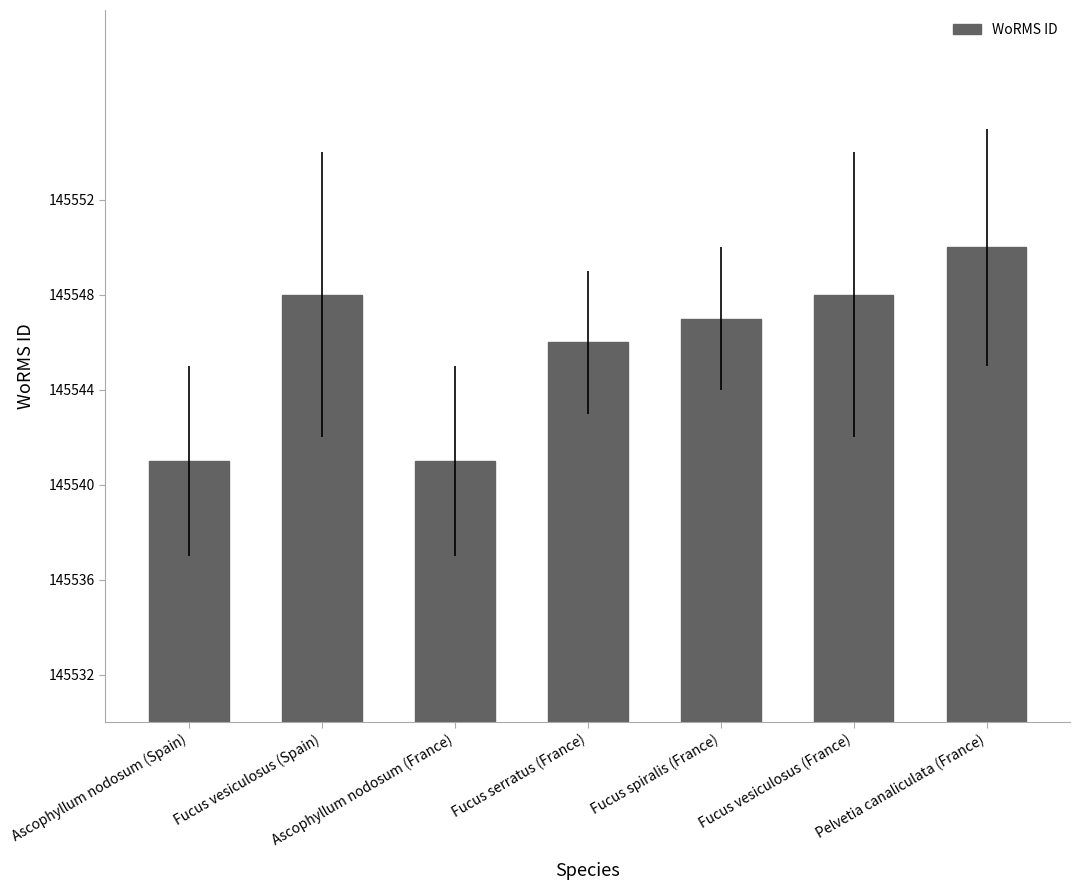

Between Fucus spiralis (France) and Fucus vesiculosus (Spain), which is larger?

Fucus vesiculosus (Spain)